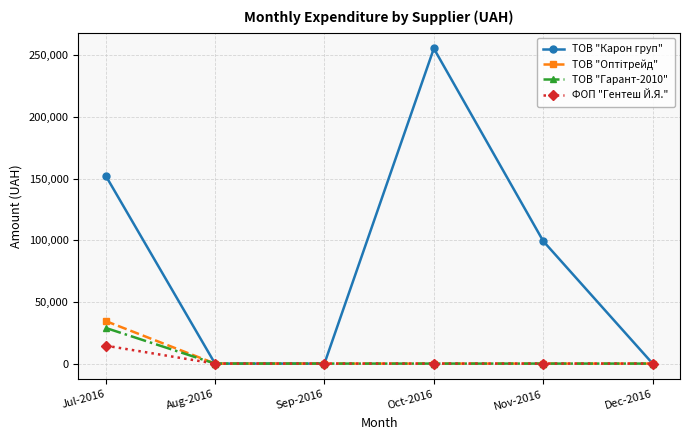

True or false: ТОВ "Карон груп" has more than 0 interior local peaks.

True